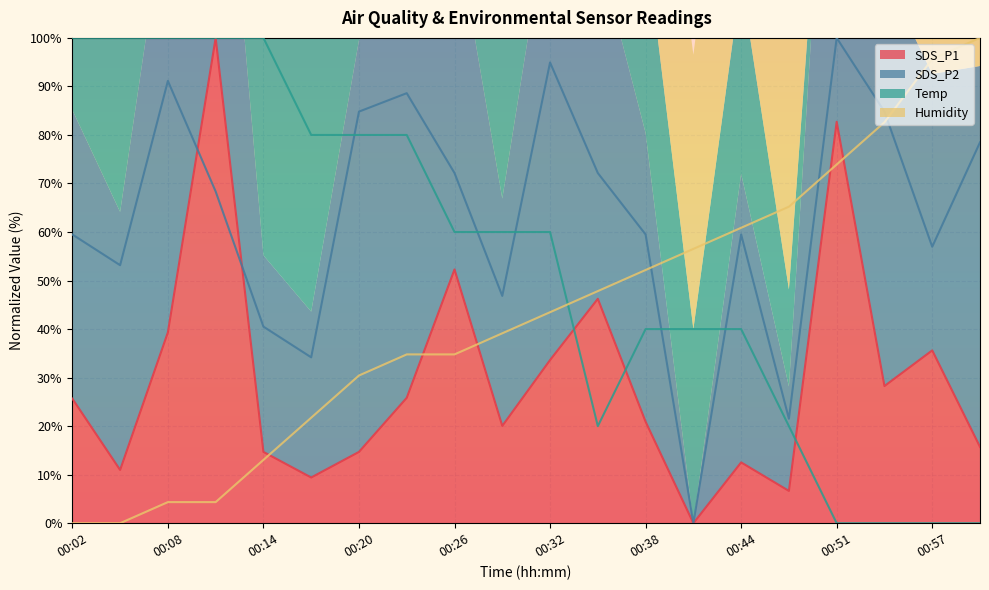

Does the chart display data point markers on the line(s)?

No